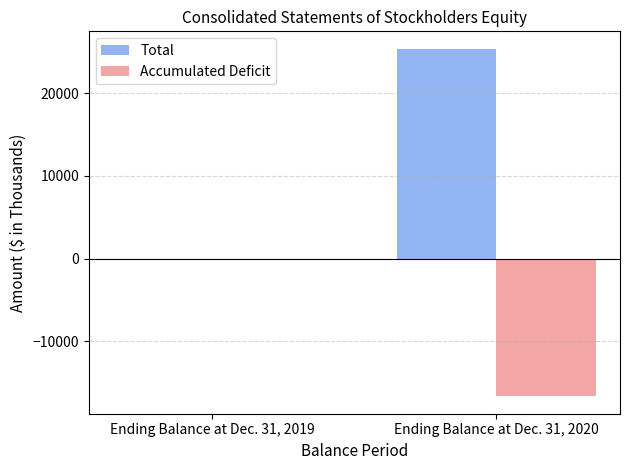

At which category does the chart reach its peak across all series?

Ending Balance at Dec. 31, 2020